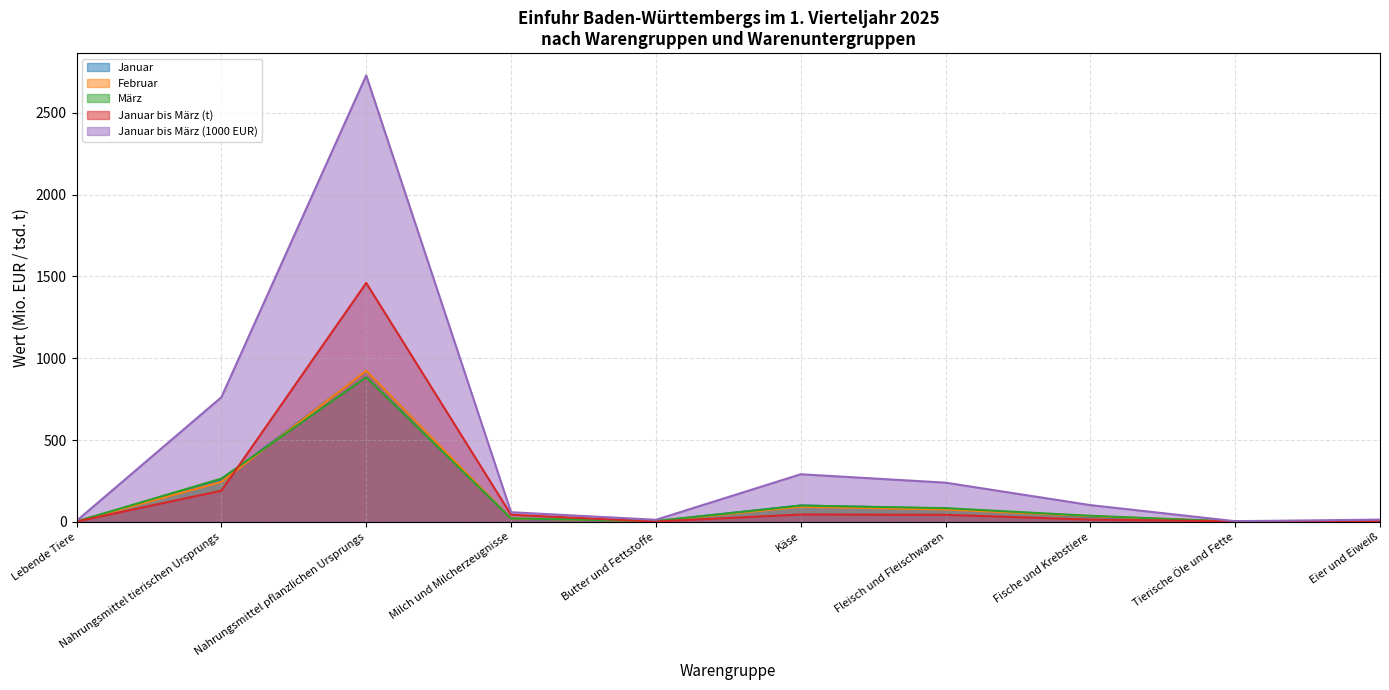

True or false: März and Januar bis März (1000 EUR) intersect in this chart.

False